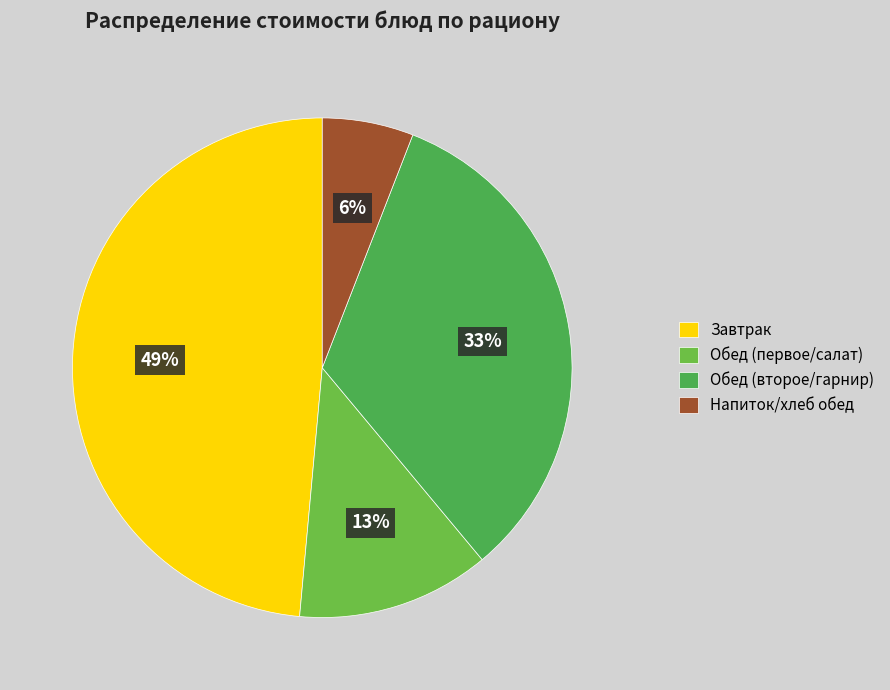

How many segments does this pie chart have?

4